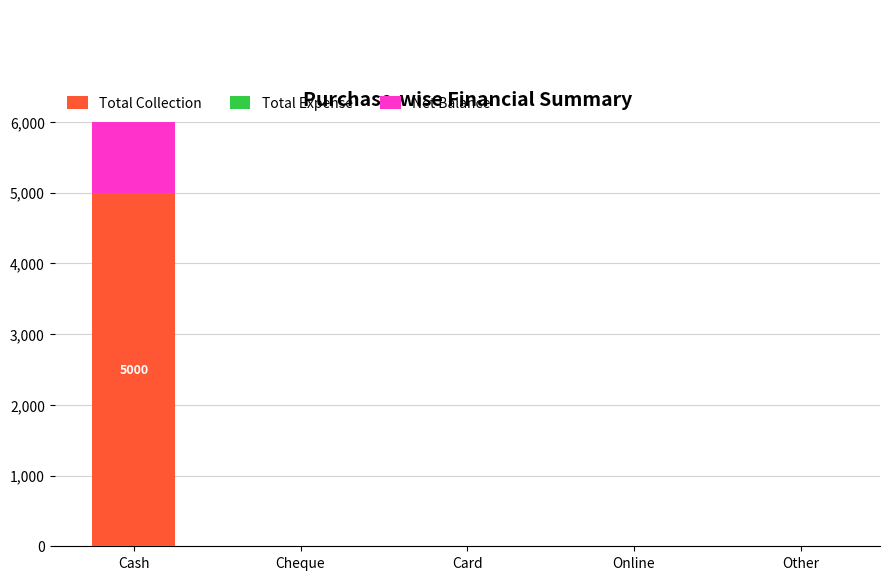

At which category does the chart reach its peak across all series?

Cash